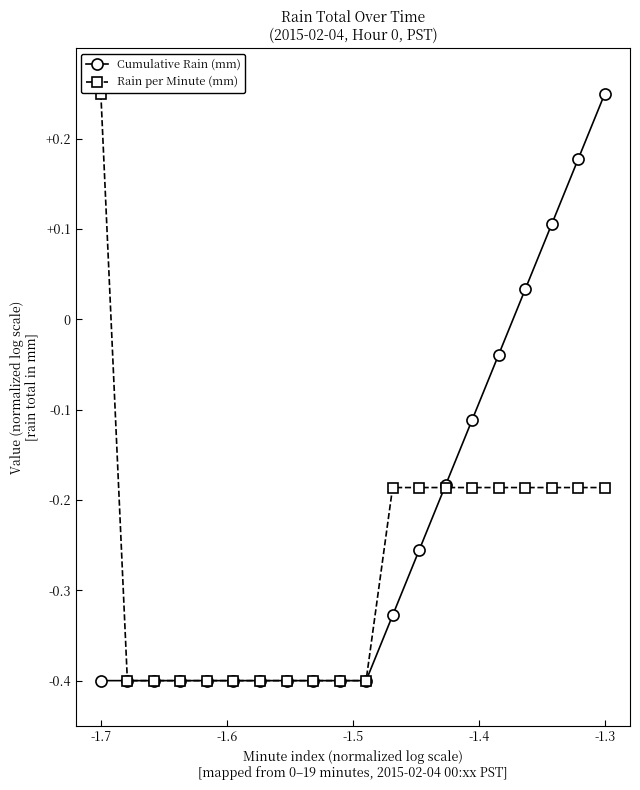

What is the minimum value for Cumulative Rain (mm)?

-0.4